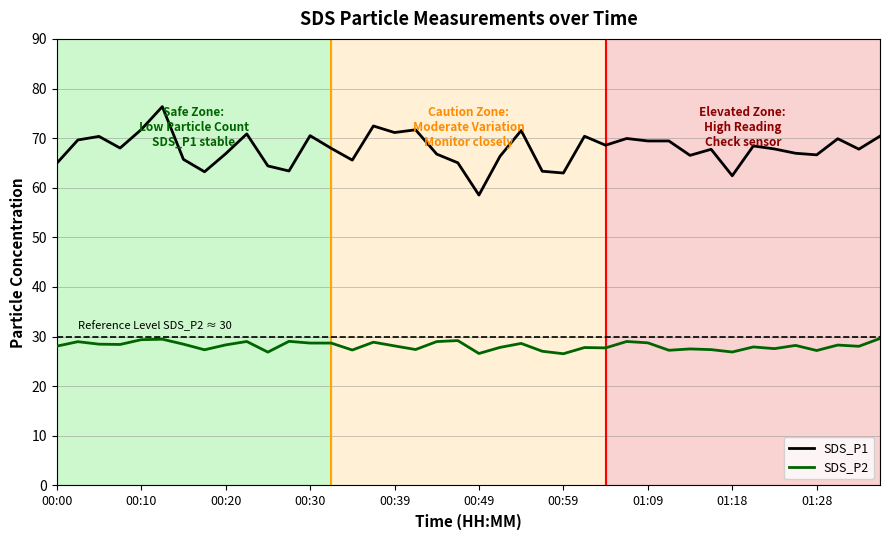

What is the difference between the maximum and minimum values in the SDS_P1 series?

17.8